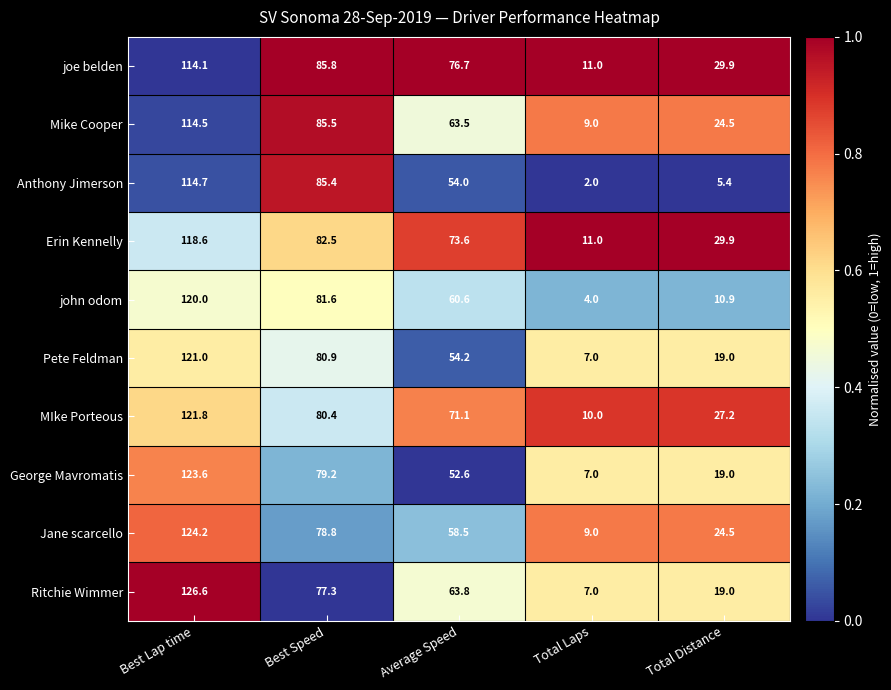

Is it true that Erin Kennelly equals 119.8 at Best Speed?

False